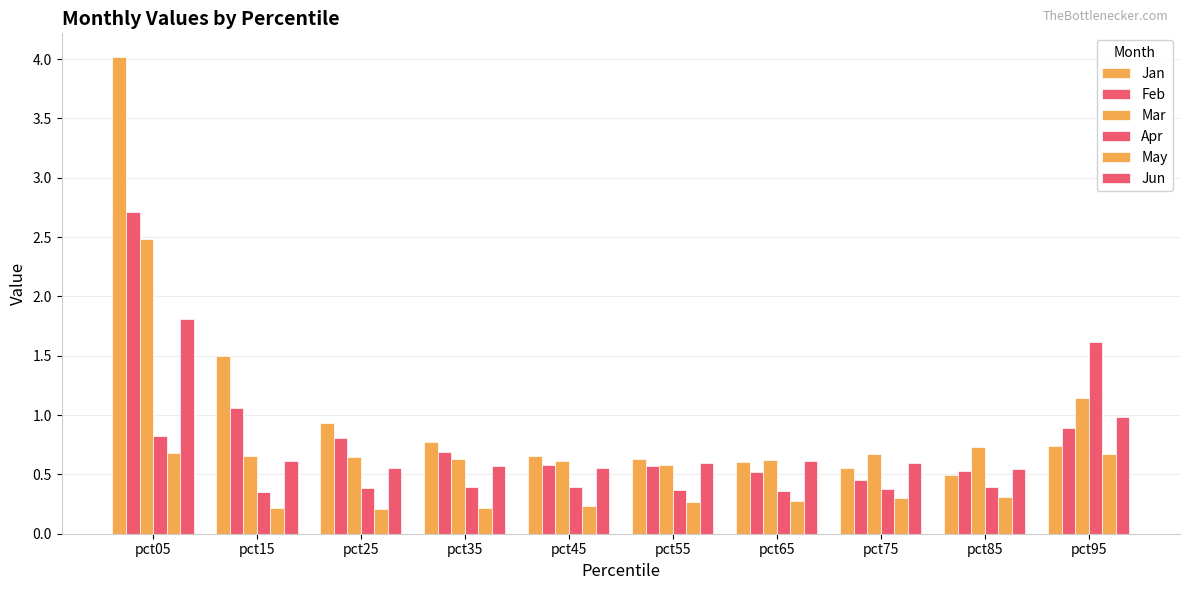

What is the sum of the Mar values at pct95 and pct15?

1.8